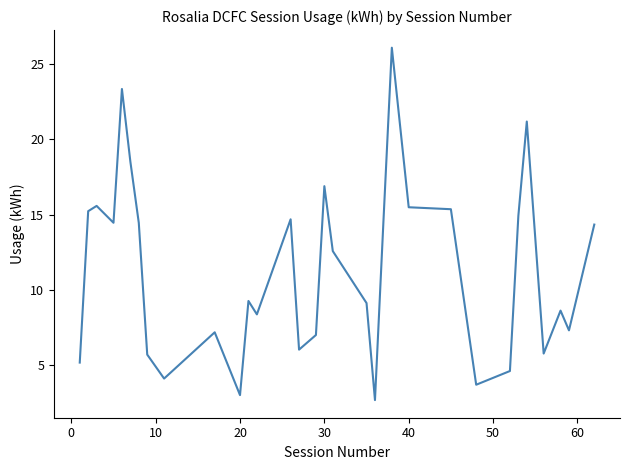

What is the difference between the maximum and minimum values?

23.4